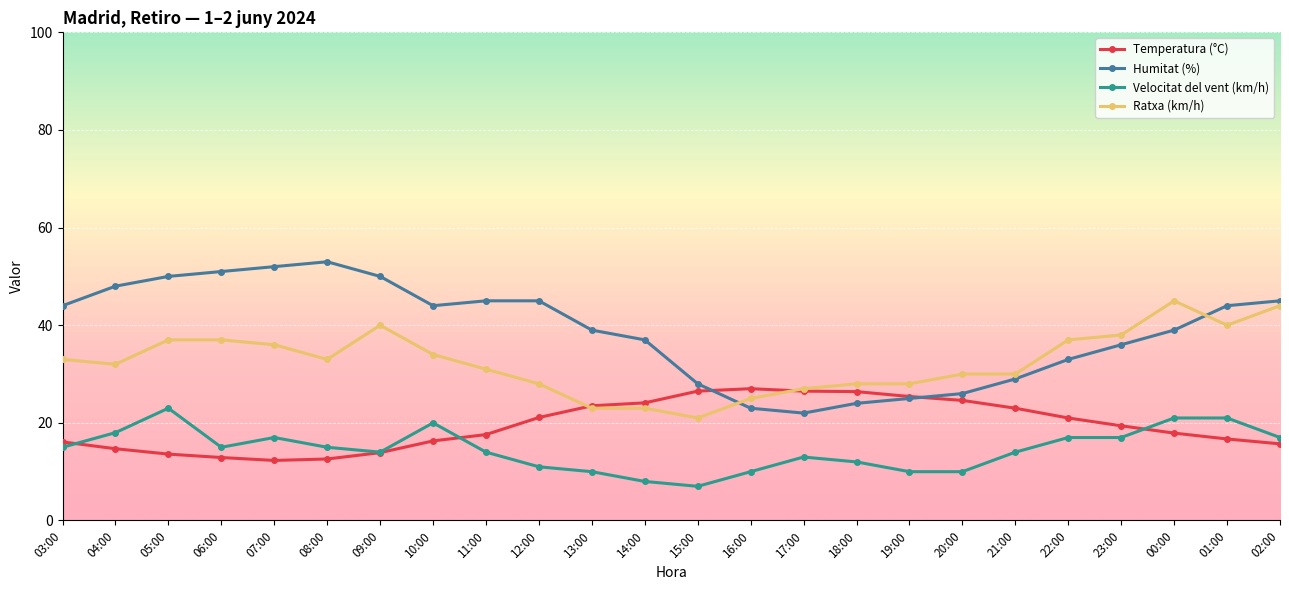

At which category does the chart reach its peak across all series?

08:00